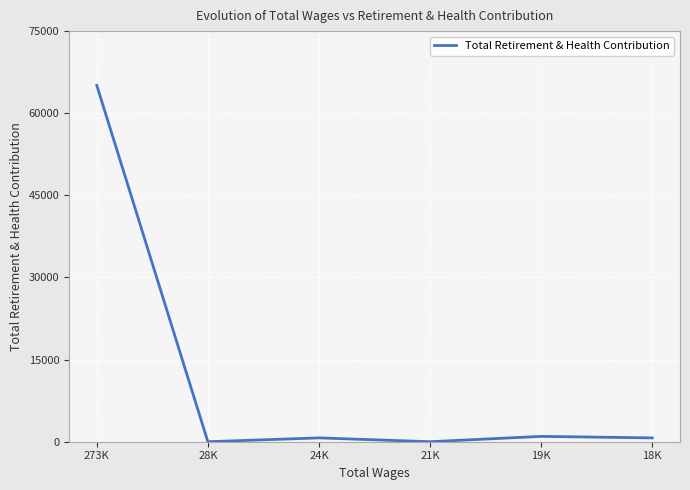

The value at 21K is -21484. True or false?

False